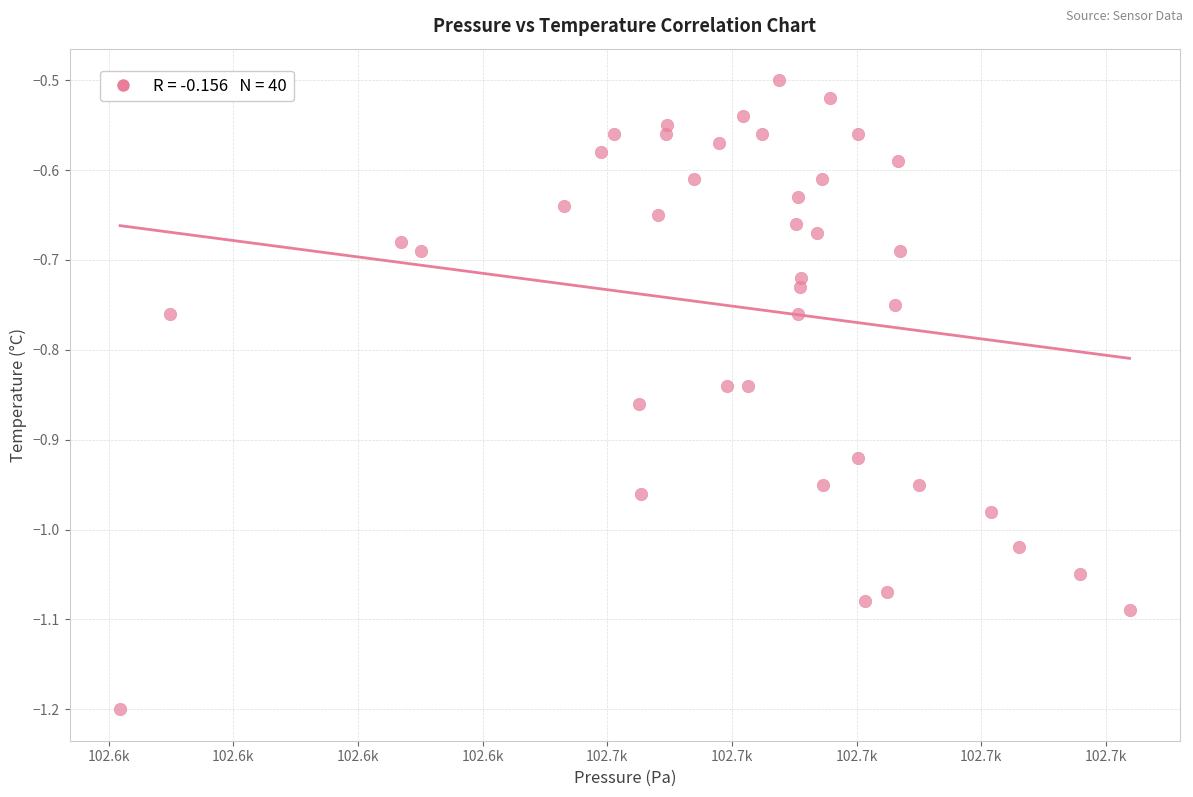

What is the range of X values (max minus min)?

81.0